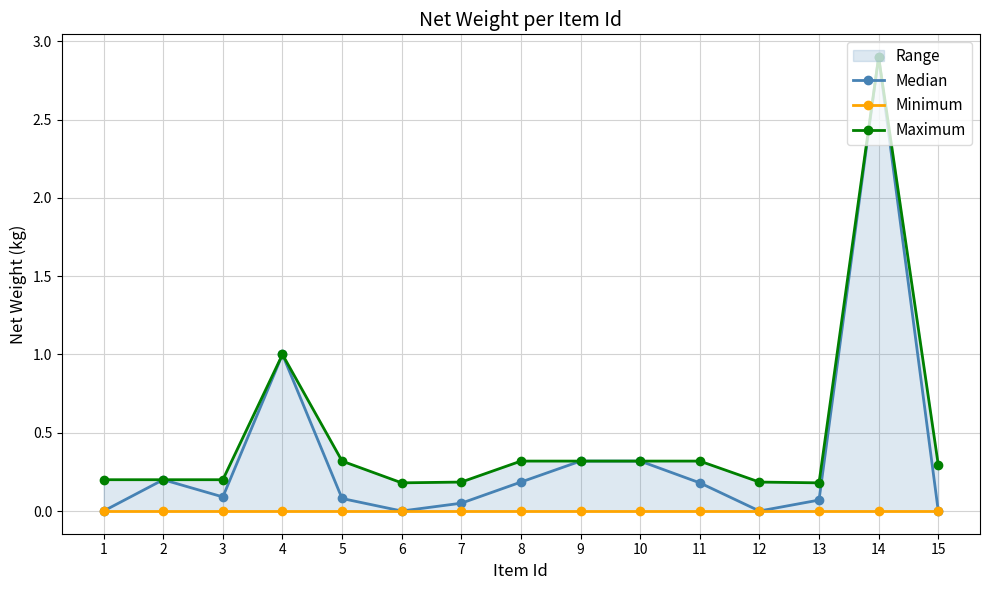

Reading left to right, transcribe all the data shown in this chart.

Median: 1=0.0	2=0.2	3=0.1	4=1.0	5=0.1	6=0.0	7=0.1	8=0.2	9=0.3	10=0.3	11=0.2	12=0.0	13=0.1	14=2.9	15=0.0
Minimum: 1=0.0	2=0.0	3=0.0	4=0.0	5=0.0	6=0.0	7=0.0	8=0.0	9=0.0	10=0.0	11=0.0	12=0.0	13=0.0	14=0.0	15=0.0
Maximum: 1=0.2	2=0.2	3=0.2	4=1.0	5=0.3	6=0.2	7=0.2	8=0.3	9=0.3	10=0.3	11=0.3	12=0.2	13=0.2	14=2.9	15=0.3